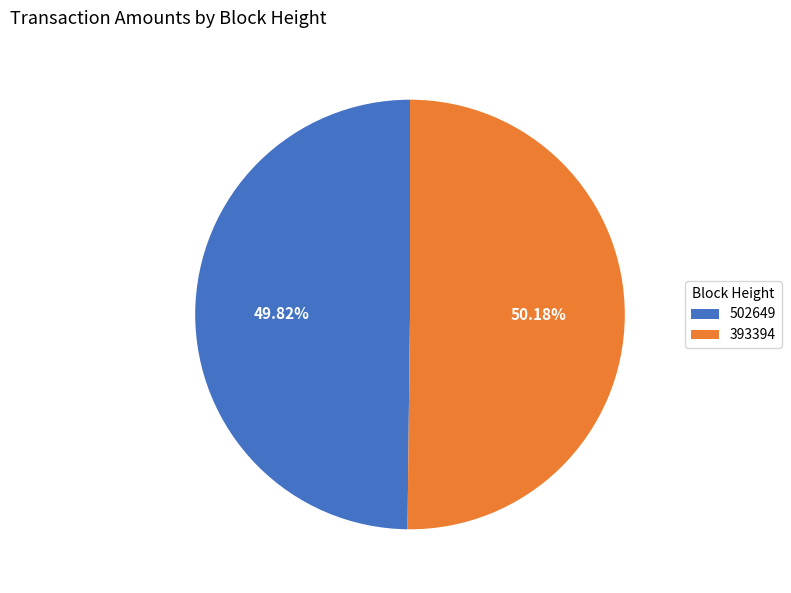

To the nearest percent, what portion does 393394 represent?

50%